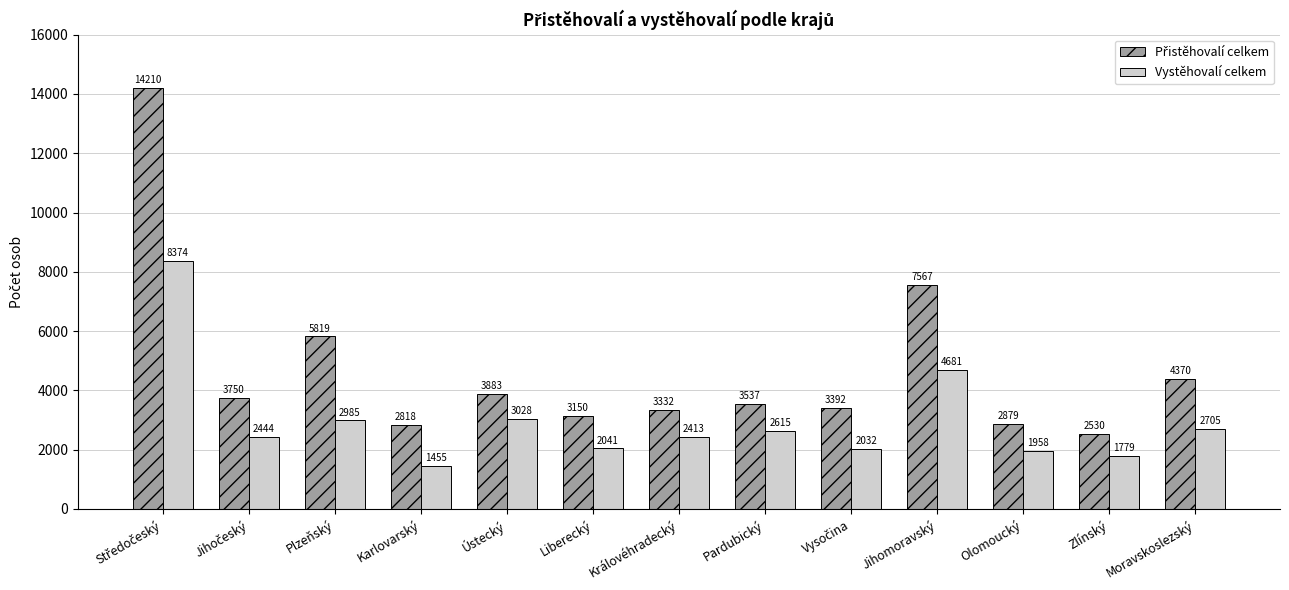

The Vystěhovalí celkem series shows 896 at Zlínský. True or false?

False